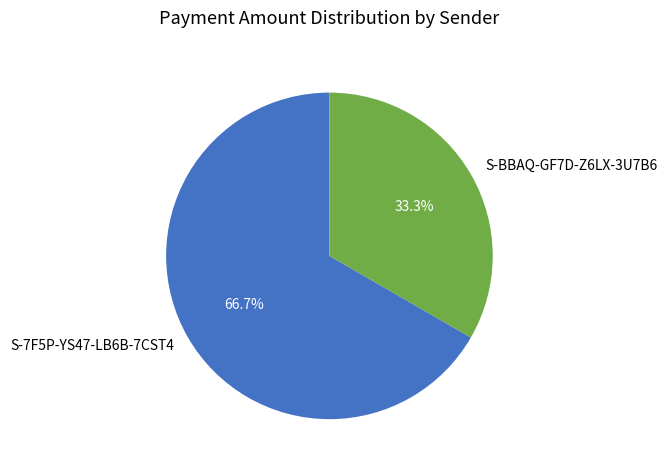

What percentage is the S-BBAQ-GF7D-Z6LX-3U7B6 slice, to the nearest percent?

33%